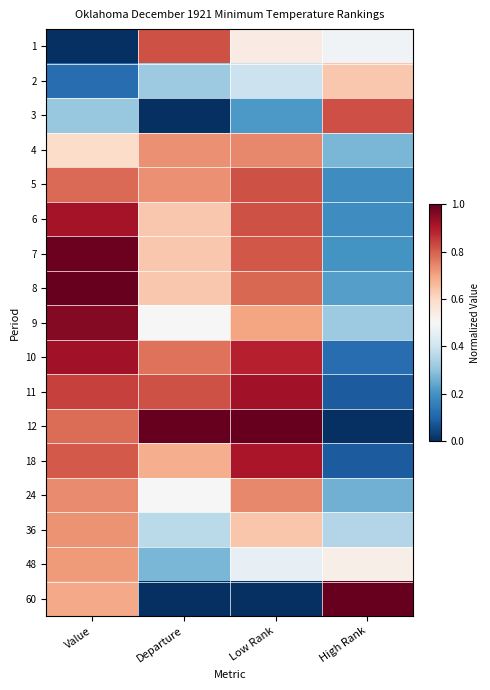

Which series has the largest total across all categories?

12